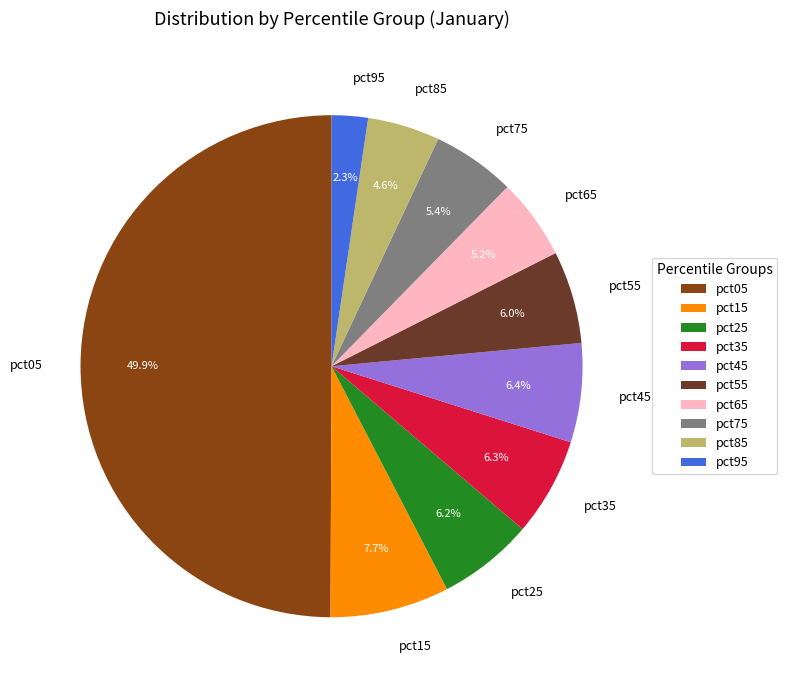

What is the smallest slice in the pie chart?

pct95